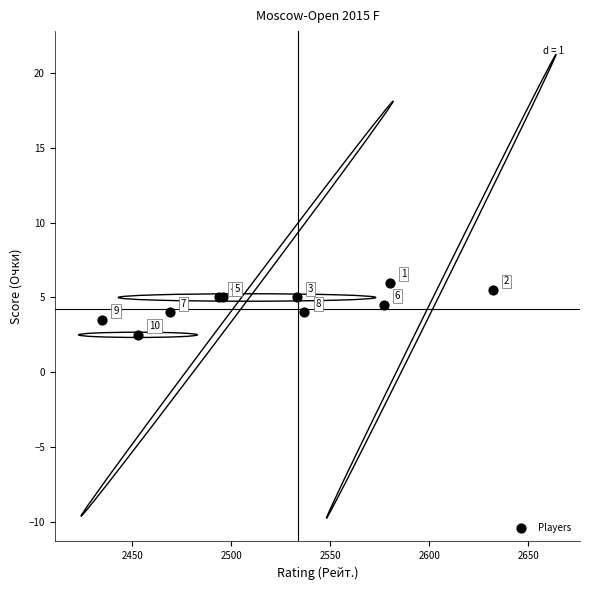

What Y value in the scatter plot is closest to 4?

4.0